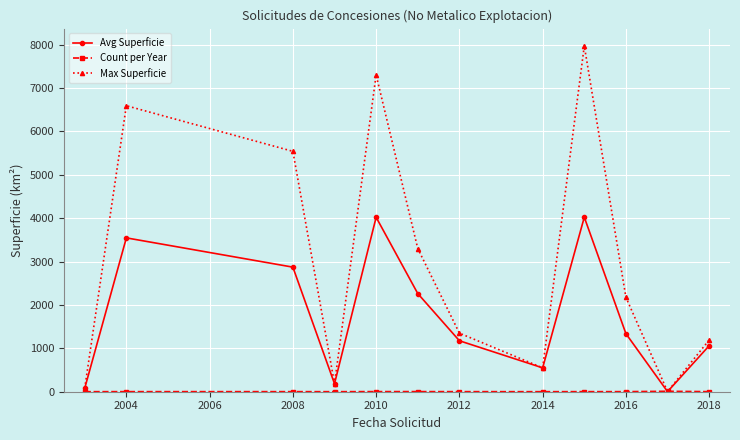

Which series has the largest total across all categories?

Max Superficie